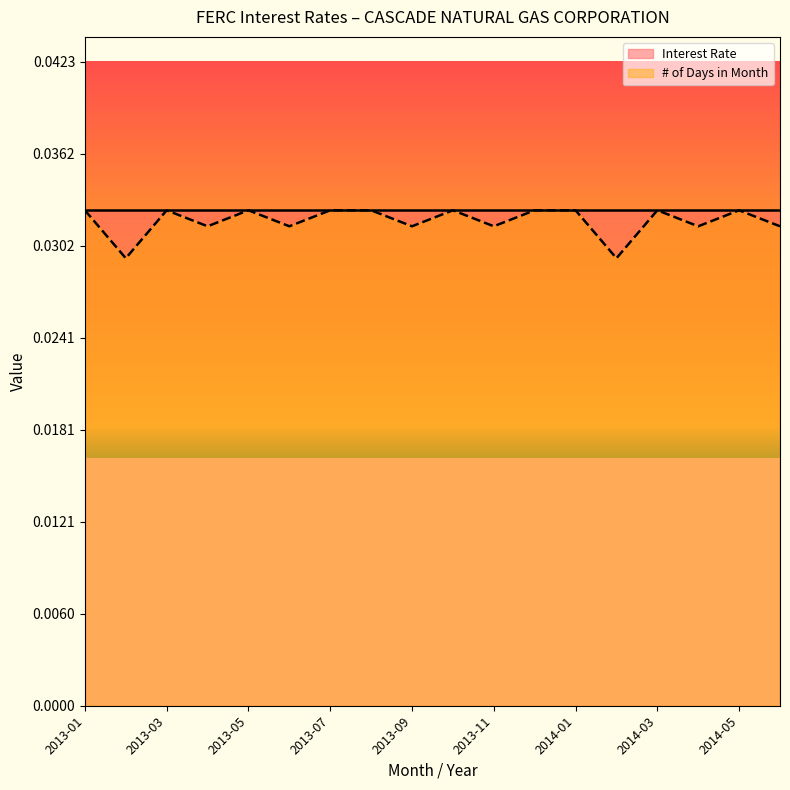

At which category does the data reach its first local valley?

2013-02